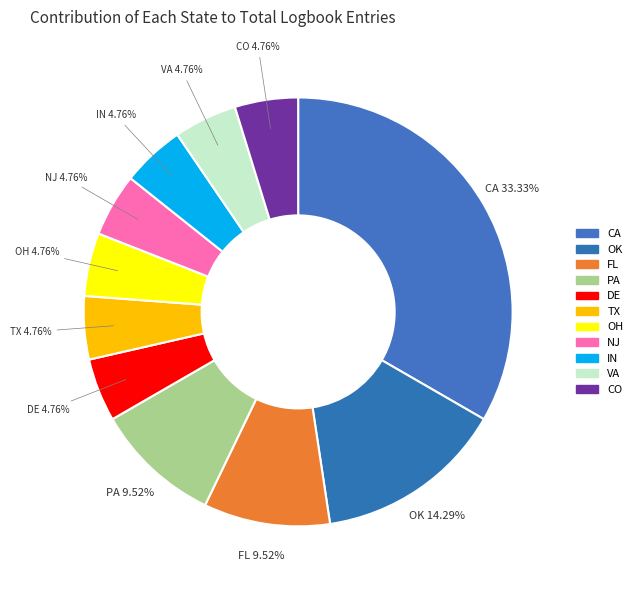

What is the largest slice in the pie chart?

CA